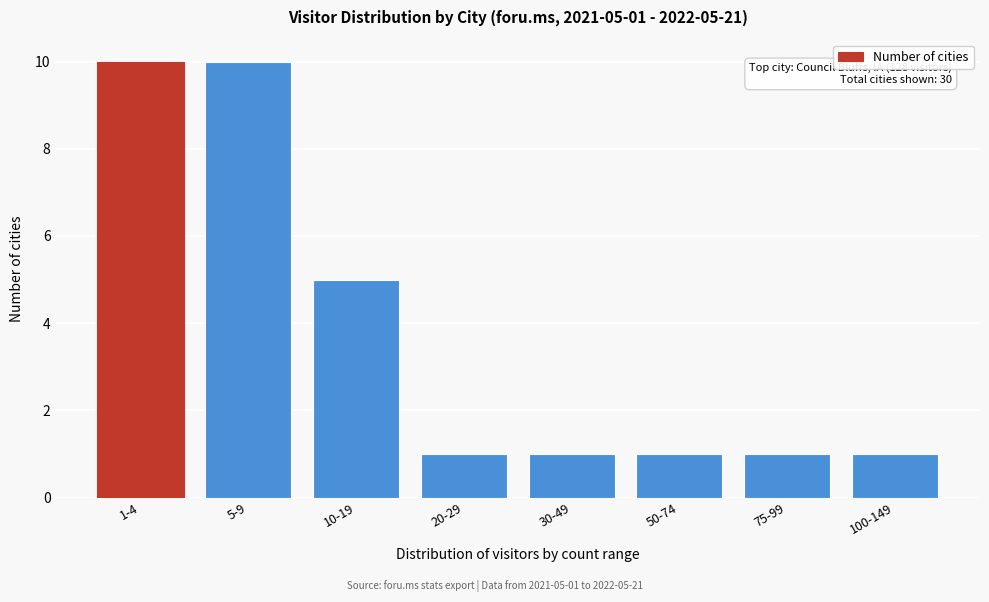

Reading left to right, extract all data points from this chart.

10	10	5	1	1	1	1	1